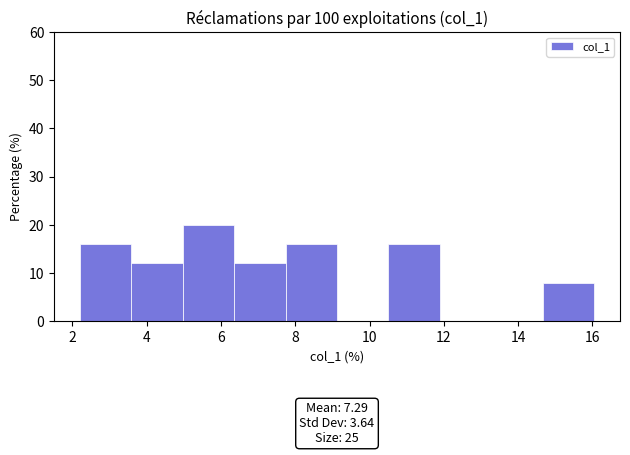

Which range on the x-axis has the tallest bar?

5.0 to 6.4